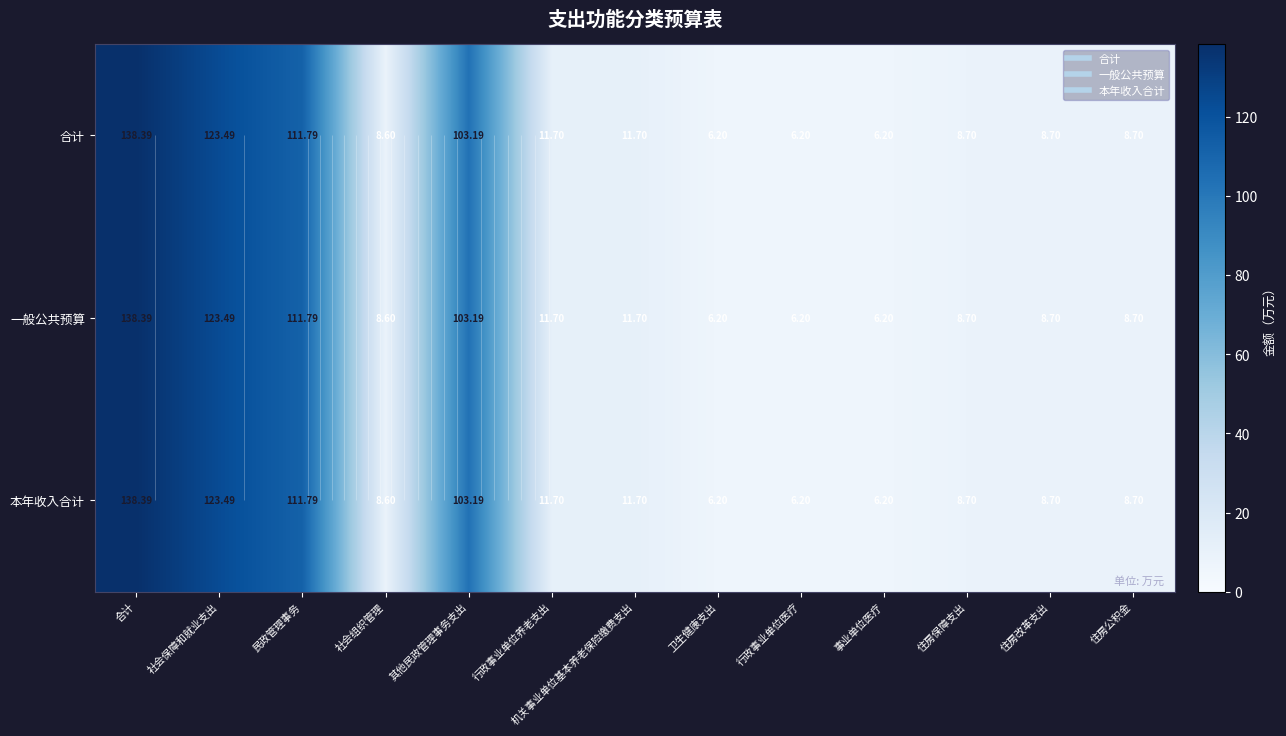

What is the sum of the 一般公共预算 values at 机关事业单位基本养老保险缴费支出 and 社会组织管理?

20.3